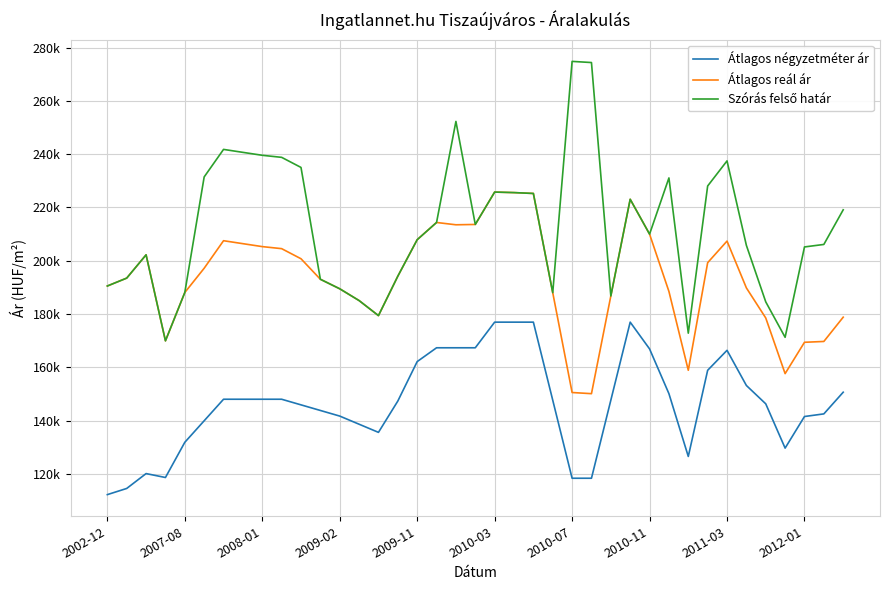

Does the chart display data point markers on the line(s)?

No